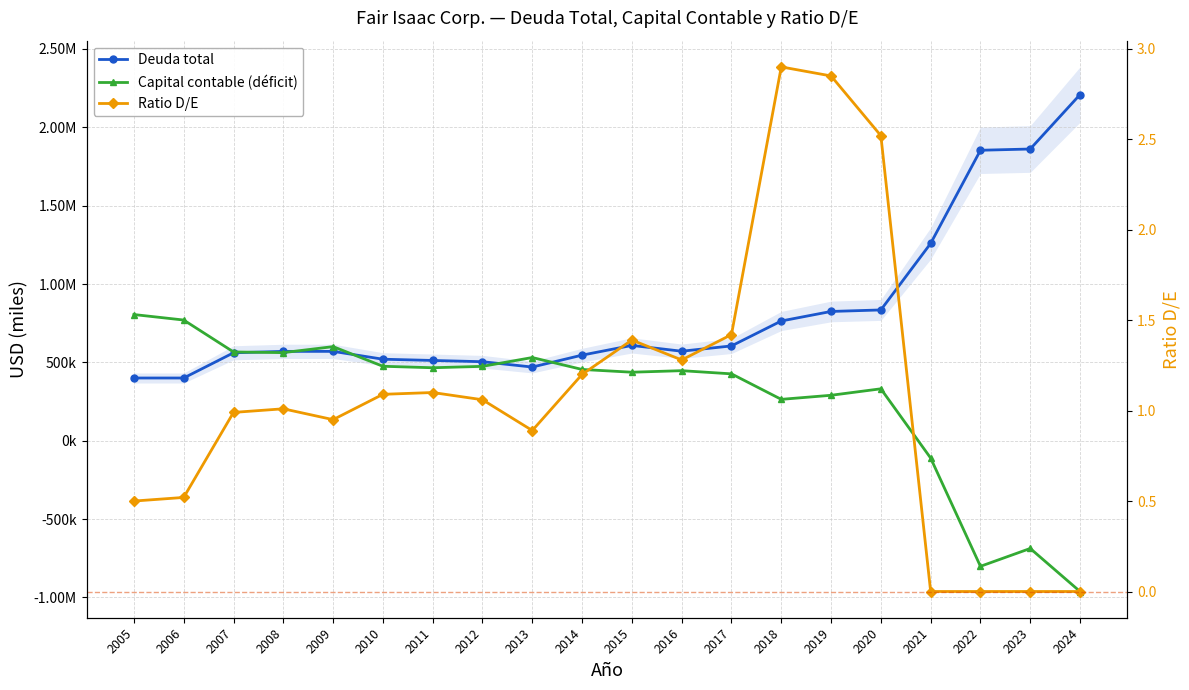

Where is Capital contable (déficit) nearest to the value -78792?

2021